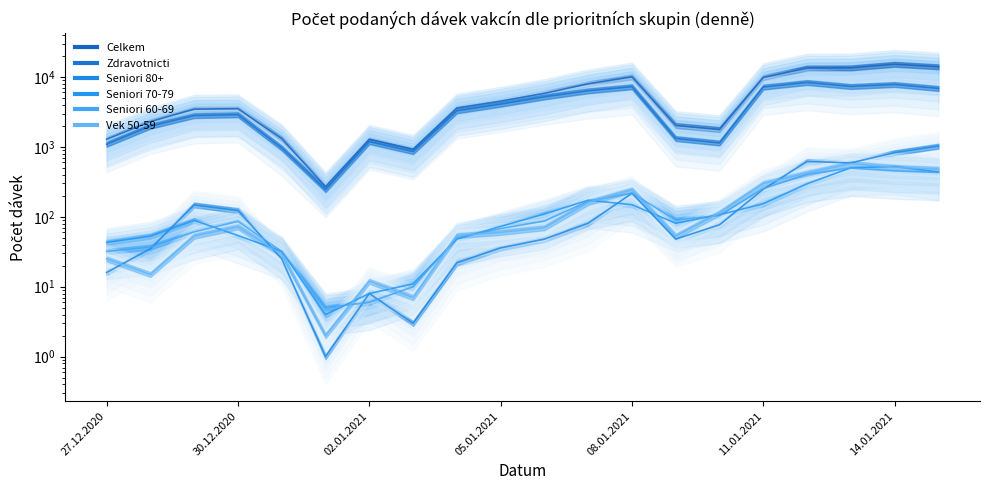

How many values in the Seniori 80+ series exceed 77?

9